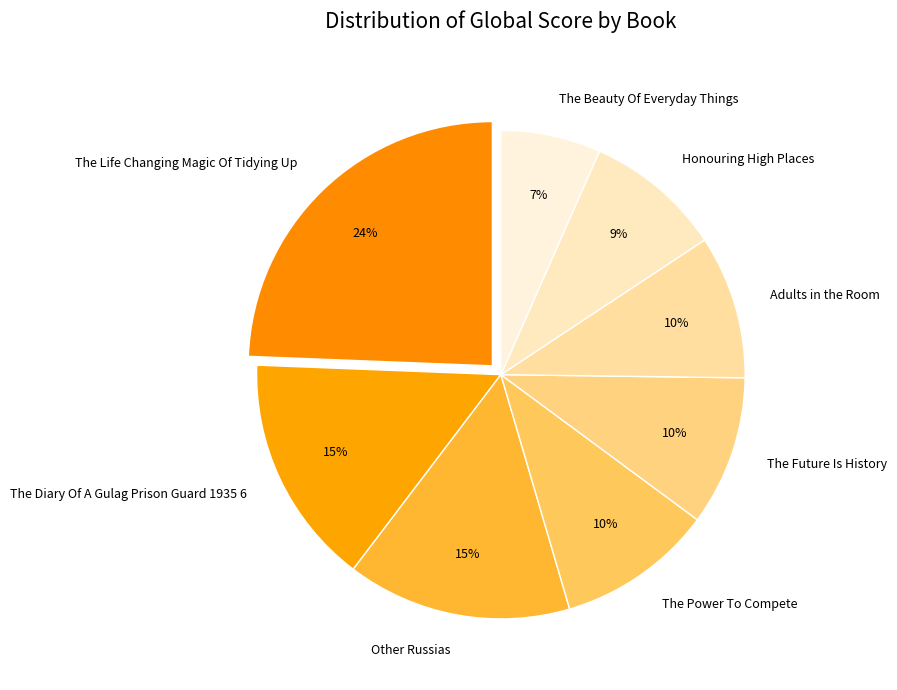

Is there any slice that represents more than half of the pie?

No